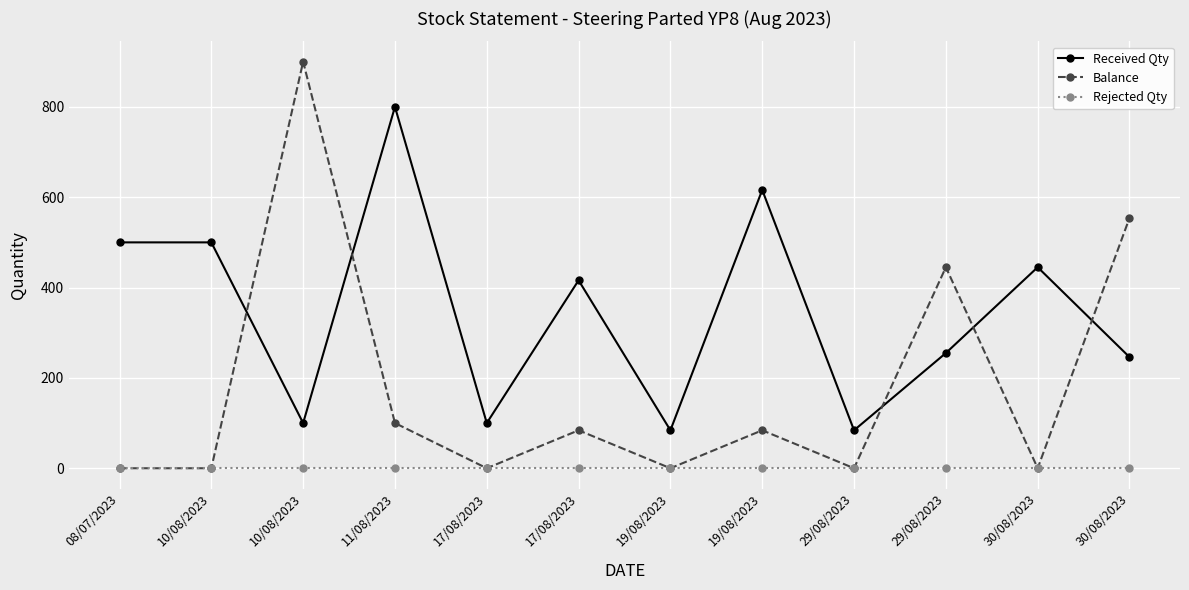

Which series has the largest range (max minus min)?

Balance